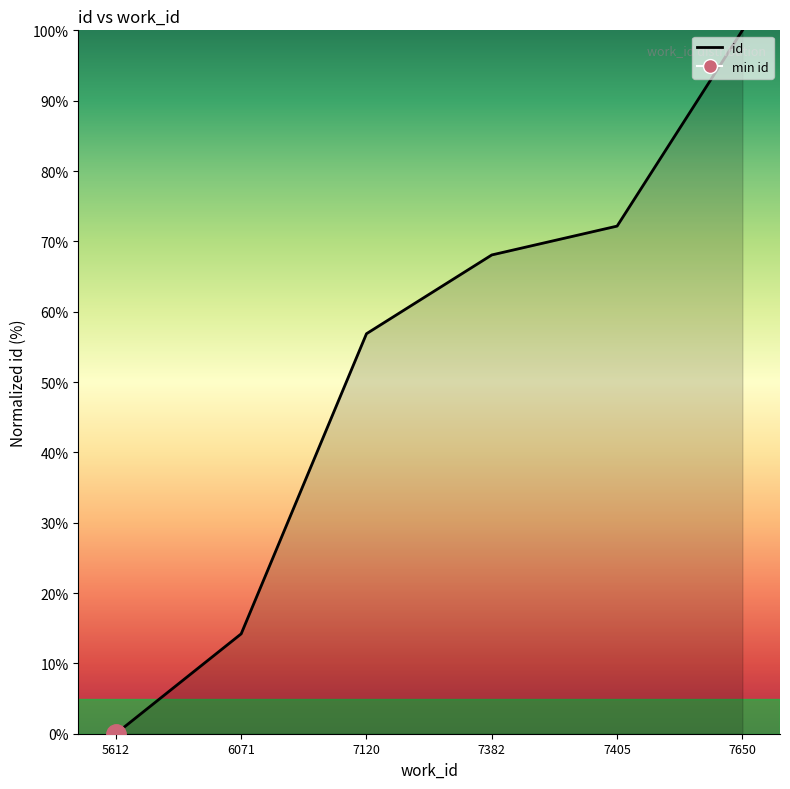

What is the difference between the values at 7382 and 5612?

68.1